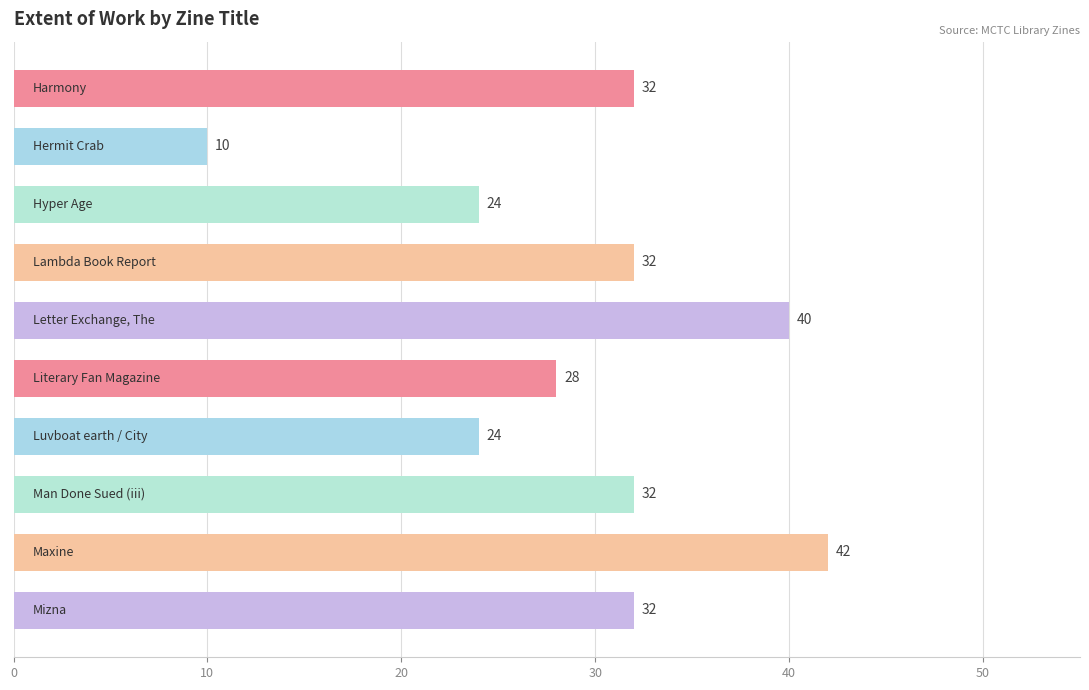

Are the bars horizontal?

Yes